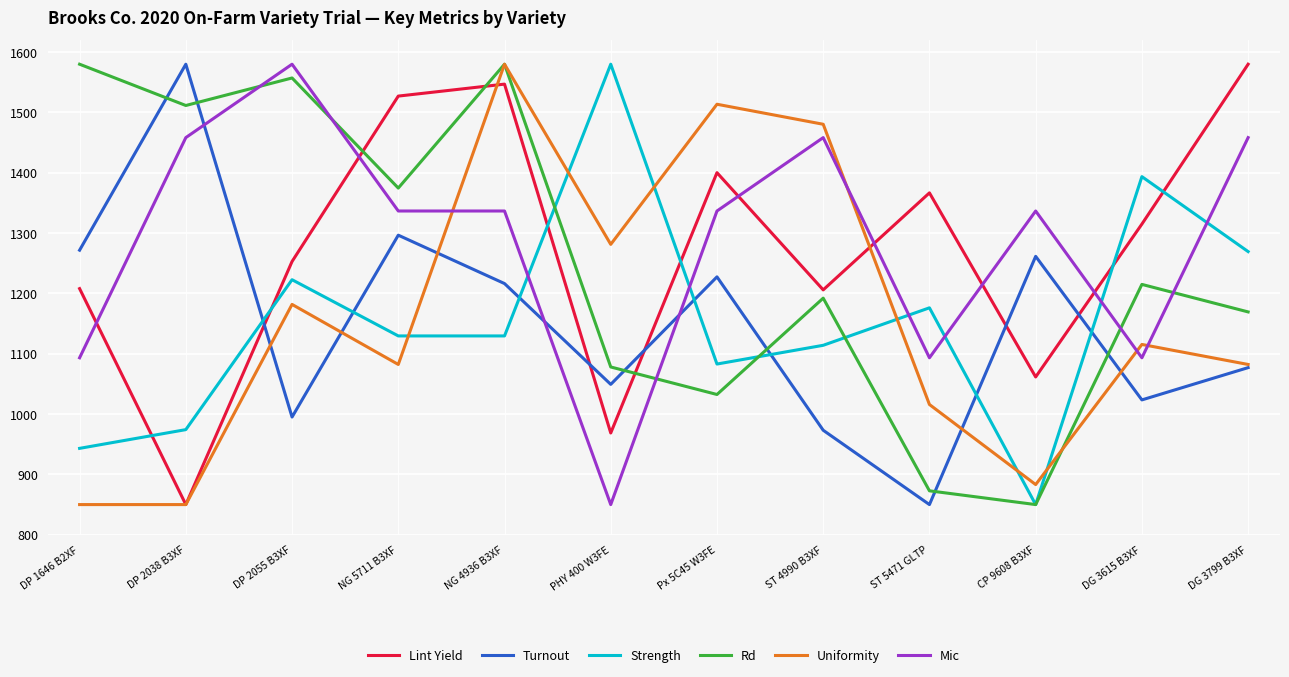

What is the total value across all series at PHY 400 W3FE?

6807.4